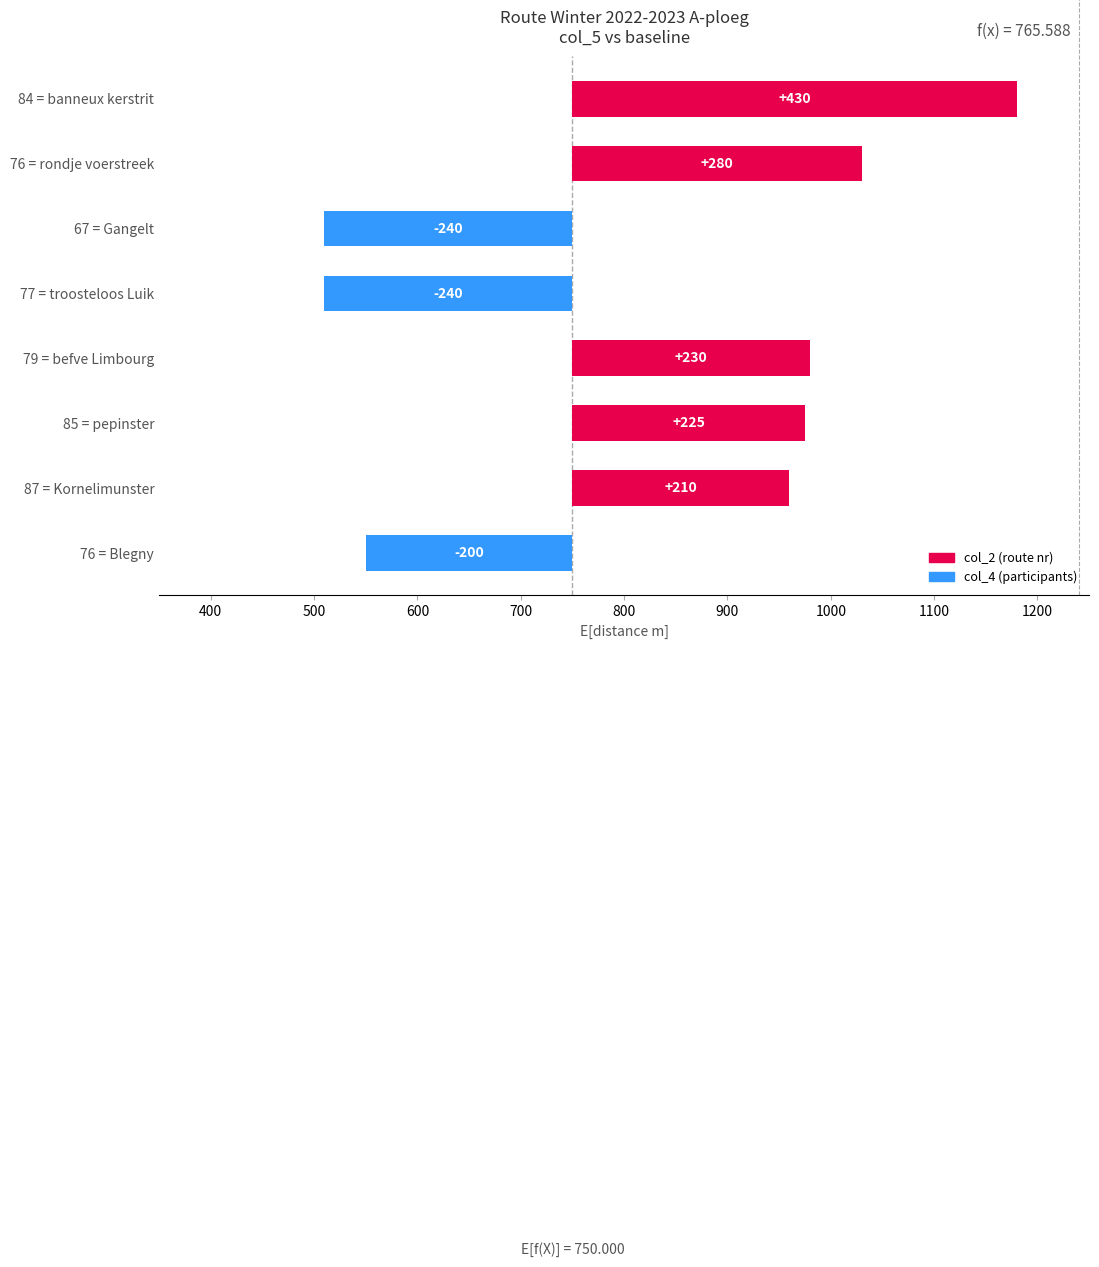

What is the difference between the maximum and minimum values?

670